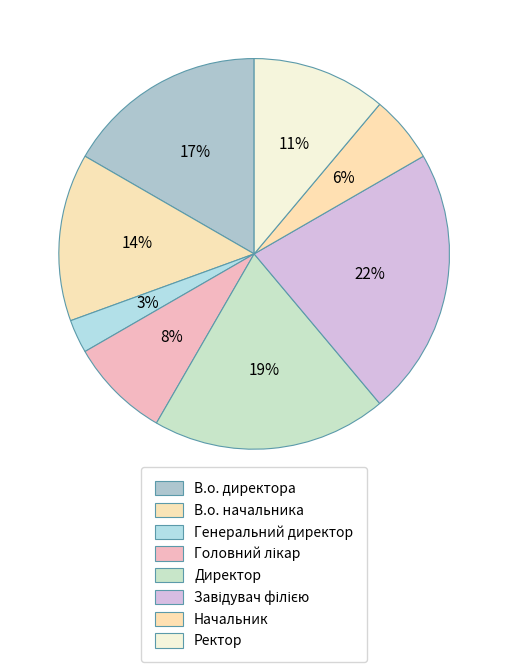

How many slices are in this pie chart?

8